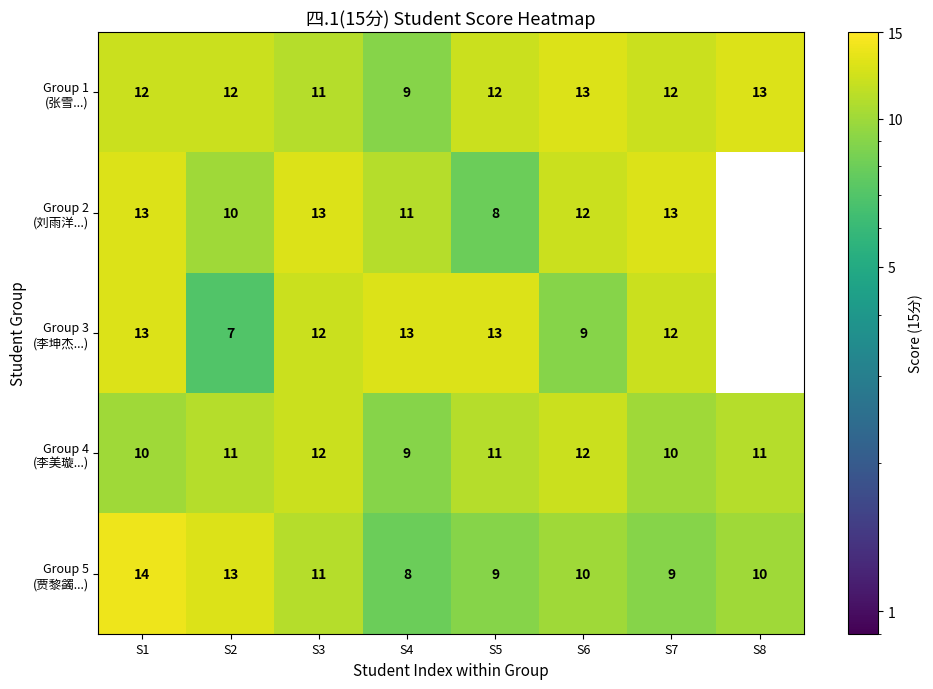

What is the maximum value shown in the chart?

14